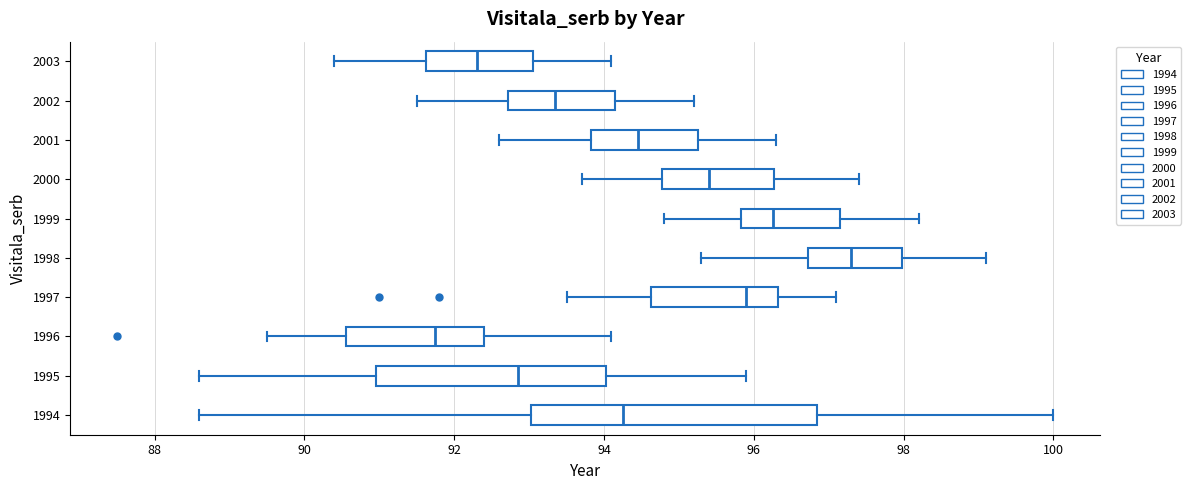

Reading bottom to top, transcribe this box plot: for each box, give where its median line is, the range the box spans, and where its two whiskers end, as read against the x-axis. The values are not printed on the chart, so give them approximately, as read against the axis.

1994: median 94.2, box 93.0 to 96.8, whiskers 88.6 to 100.0
1995: median 92.8, box 91.0 to 94.0, whiskers 88.6 to 96.0
1996: median 91.8, box 90.6 to 92.4, whiskers 89.6 to 94.2
1997: median 96.0, box 94.6 to 96.4, whiskers 93.6 to 97.2
1998: median 97.4, box 96.8 to 98.0, whiskers 95.4 to 99.2
1999: median 96.2, box 95.8 to 97.2, whiskers 94.8 to 98.2
2000: median 95.4, box 94.8 to 96.2, whiskers 93.8 to 97.4
2001: median 94.4, box 93.8 to 95.2, whiskers 92.6 to 96.4
2002: median 93.4, box 92.8 to 94.2, whiskers 91.6 to 95.2
2003: median 92.4, box 91.6 to 93.0, whiskers 90.4 to 94.2